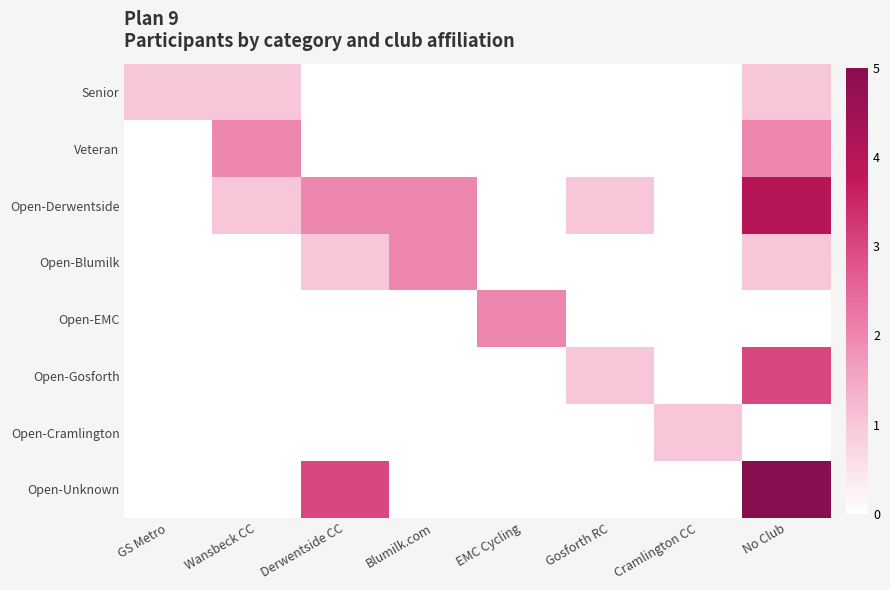

Reading left to right, what are all the values shown in this chart?

Senior: GS Metro=1	Wansbeck CC=1	Derwentside CC=0	Blumilk.com=0	EMC Cycling=0	Gosforth RC=0	Cramlington CC=0	No Club=1
Veteran: GS Metro=0	Wansbeck CC=2	Derwentside CC=0	Blumilk.com=0	EMC Cycling=0	Gosforth RC=0	Cramlington CC=0	No Club=2
Open-Derwentside: GS Metro=0	Wansbeck CC=1	Derwentside CC=2	Blumilk.com=2	EMC Cycling=0	Gosforth RC=1	Cramlington CC=0	No Club=4
Open-Blumilk: GS Metro=0	Wansbeck CC=0	Derwentside CC=1	Blumilk.com=2	EMC Cycling=0	Gosforth RC=0	Cramlington CC=0	No Club=1
Open-EMC: GS Metro=0	Wansbeck CC=0	Derwentside CC=0	Blumilk.com=0	EMC Cycling=2	Gosforth RC=0	Cramlington CC=0	No Club=0
Open-Gosforth: GS Metro=0	Wansbeck CC=0	Derwentside CC=0	Blumilk.com=0	EMC Cycling=0	Gosforth RC=1	Cramlington CC=0	No Club=3
Open-Cramlington: GS Metro=0	Wansbeck CC=0	Derwentside CC=0	Blumilk.com=0	EMC Cycling=0	Gosforth RC=0	Cramlington CC=1	No Club=0
Open-Unknown: GS Metro=0	Wansbeck CC=0	Derwentside CC=3	Blumilk.com=0	EMC Cycling=0	Gosforth RC=0	Cramlington CC=0	No Club=5